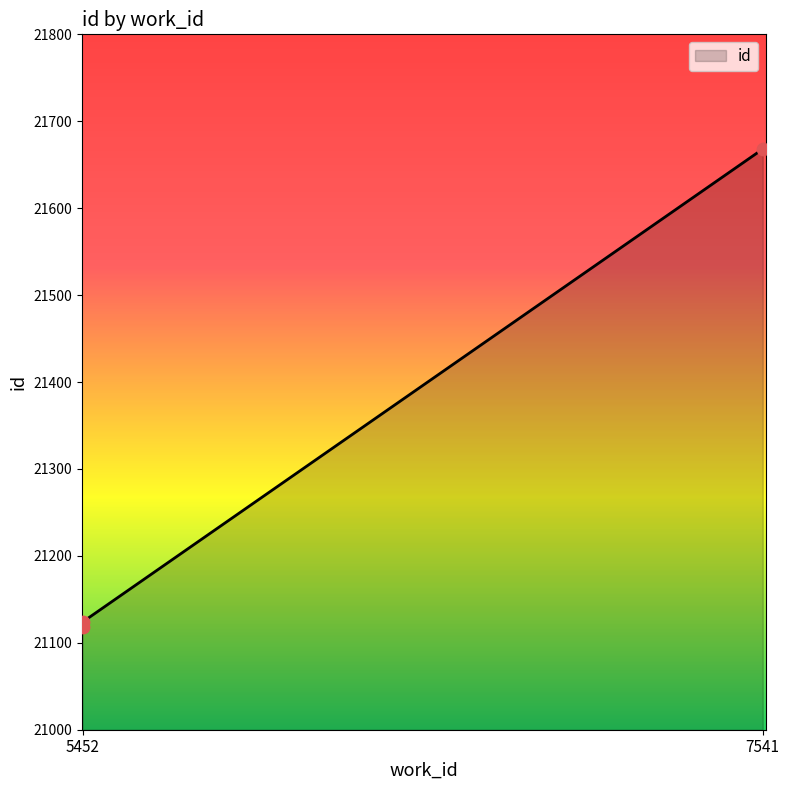

Approximately how many times larger is the value at 5452 compared to 7541?

1.0